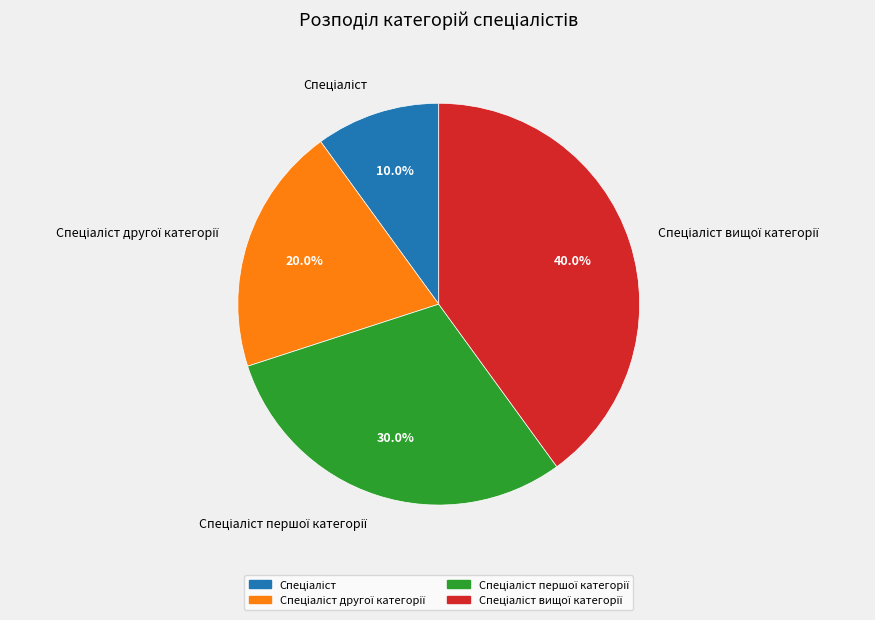

Is there any slice that represents more than half of the pie?

No